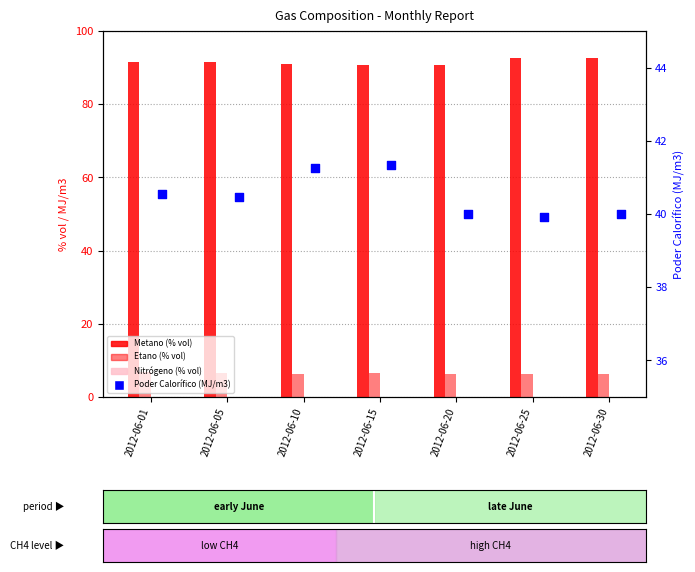

At how many categories does at least one series exceed 89?

7